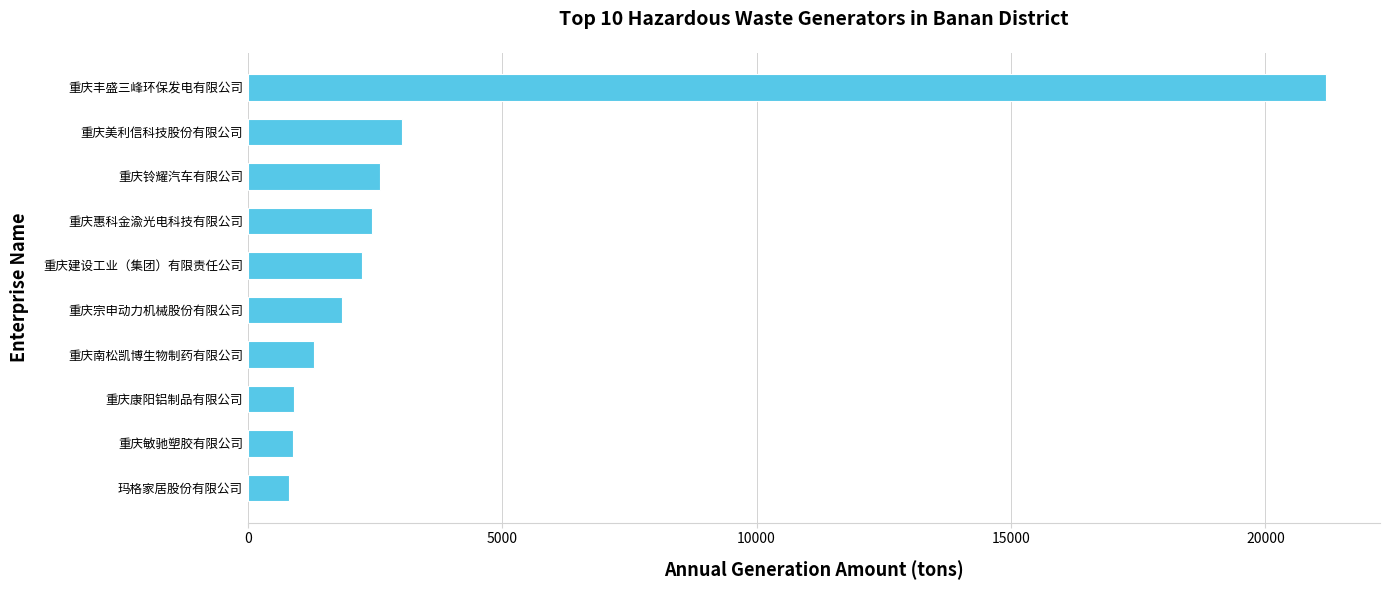

The value at 重庆建设工业（集团）有限责任公司 is 2253.4. True or false?

True